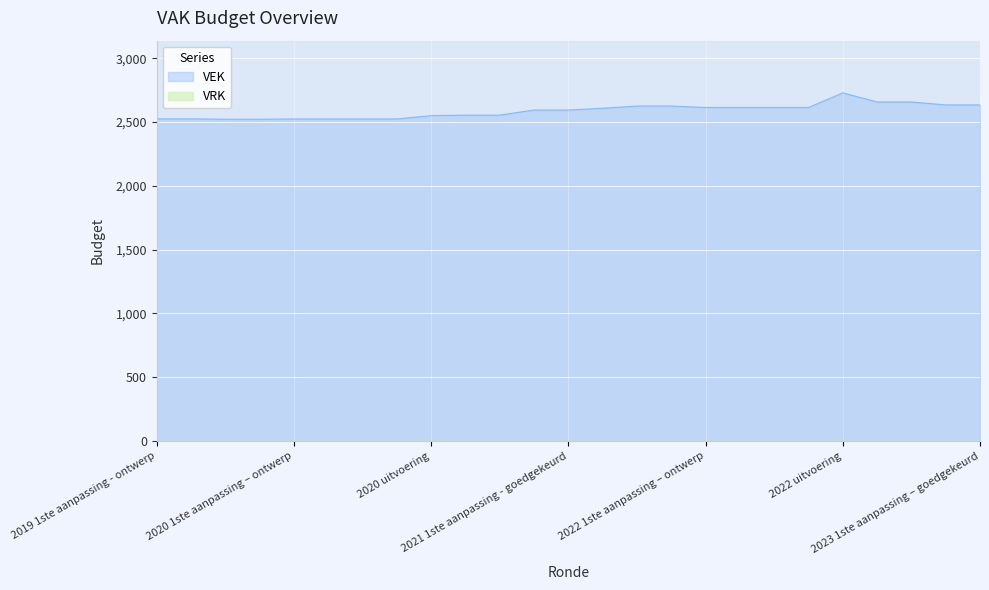

What is the greatest value displayed?

2728